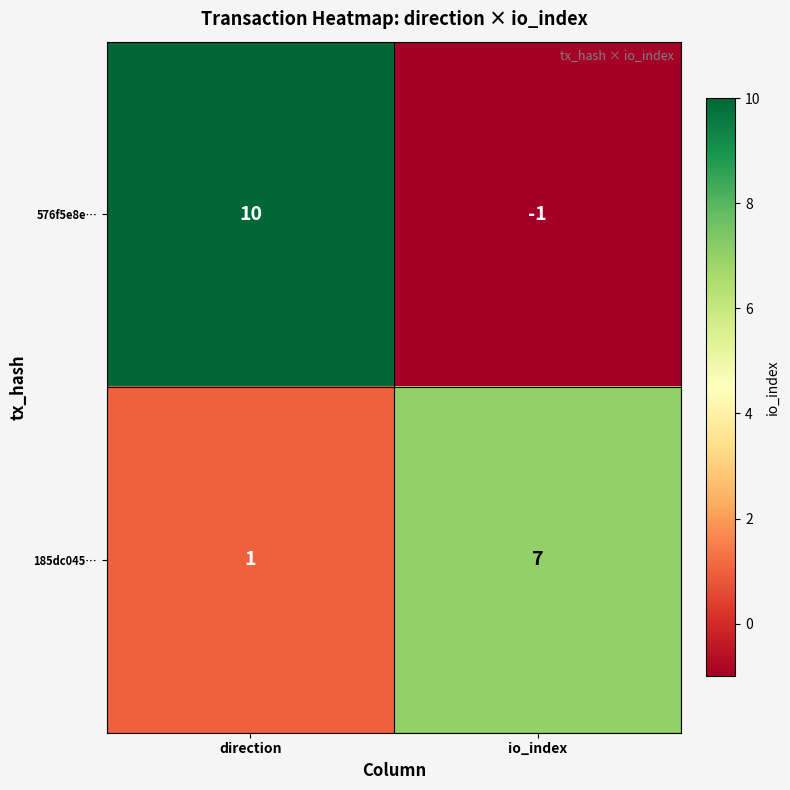

Reading left to right, extract all data points from this chart.

576f5e8e…: 10	-1
185dc045…: 1	7